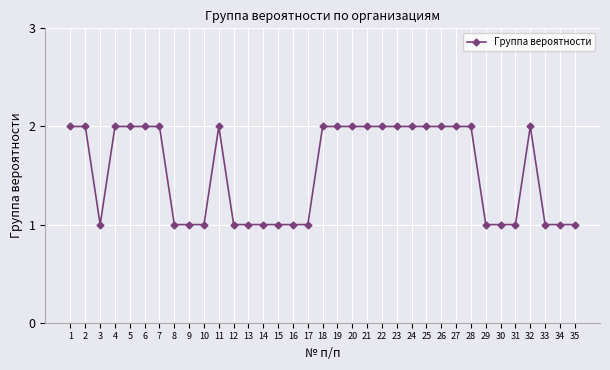

What is the difference between the values at 24 and 30?

1